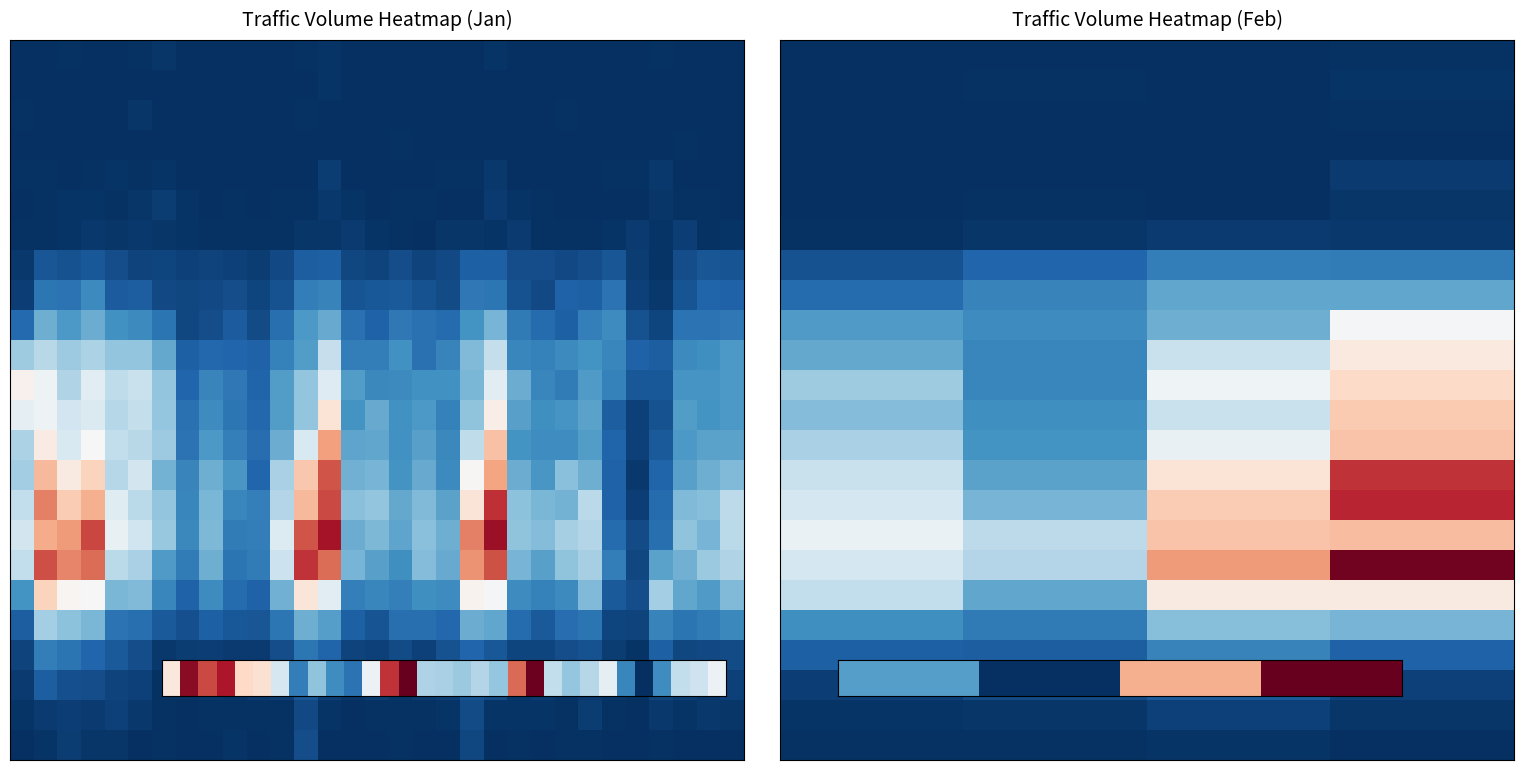

How many categories are shown in the chart?

4